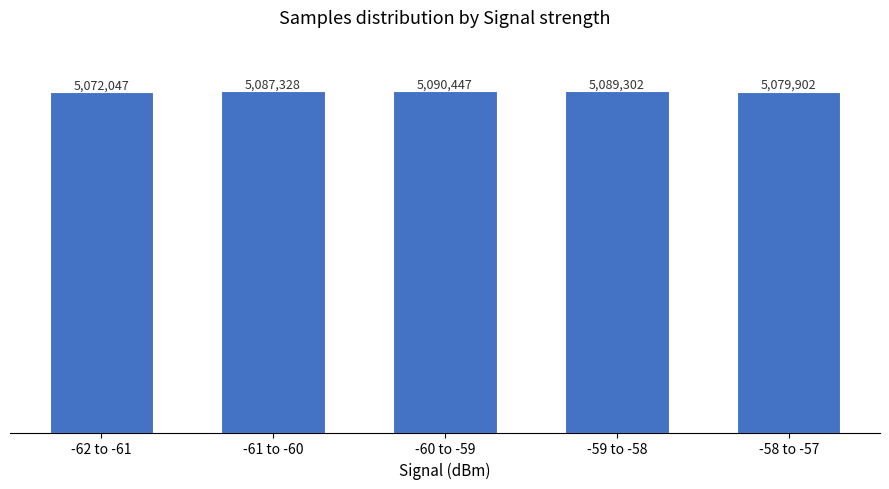

What is the sum of the values at -62 to -61 and -61 to -60?

10159375